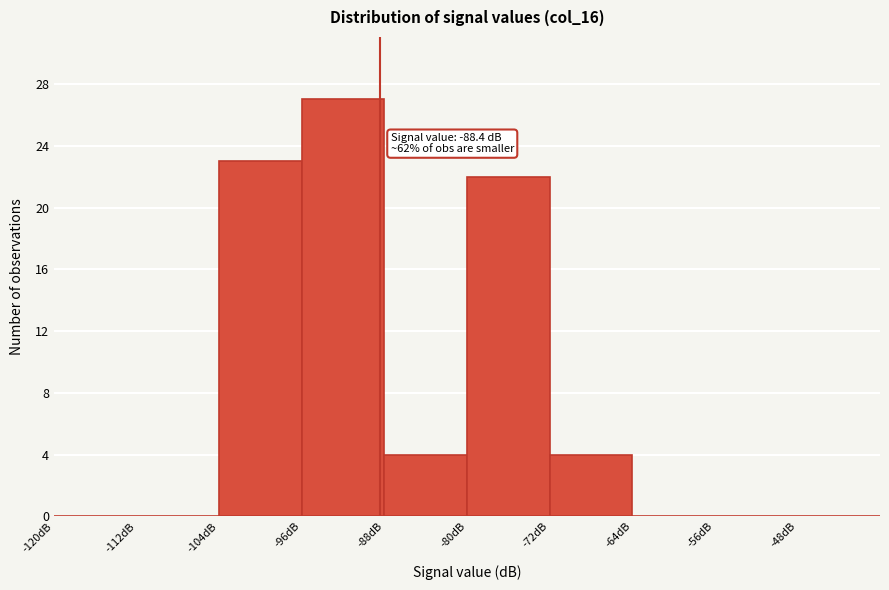

Over which range of the x-axis is the bar tallest?

-96 to -88